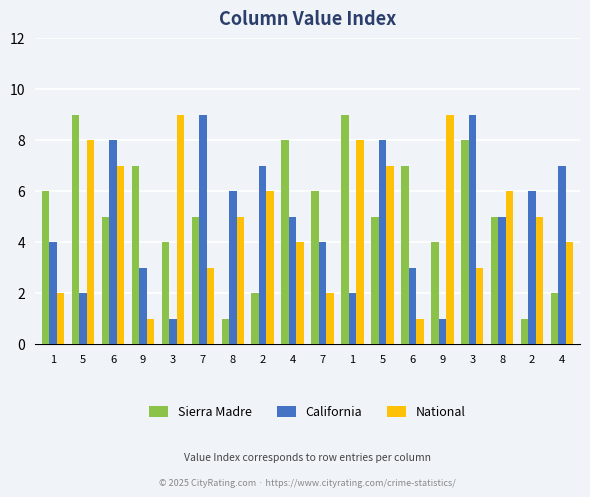

What is the difference between the maximum and minimum values in the National series?

8